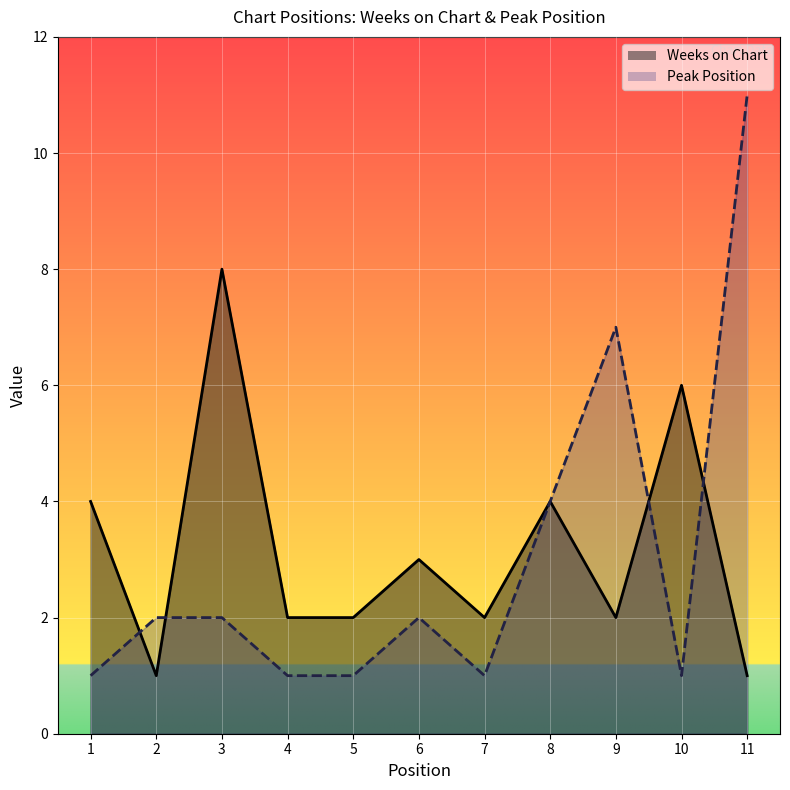

How many intersections are there between Peak Position and Weeks on Chart?

4